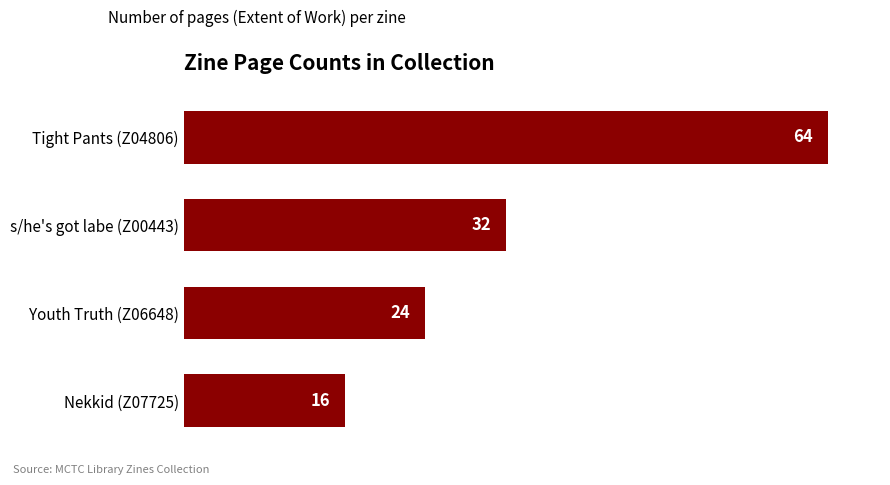

Approximately how many times larger is the value at s/he's got labe (Z00443) compared to Youth Truth (Z06648)?

1.3